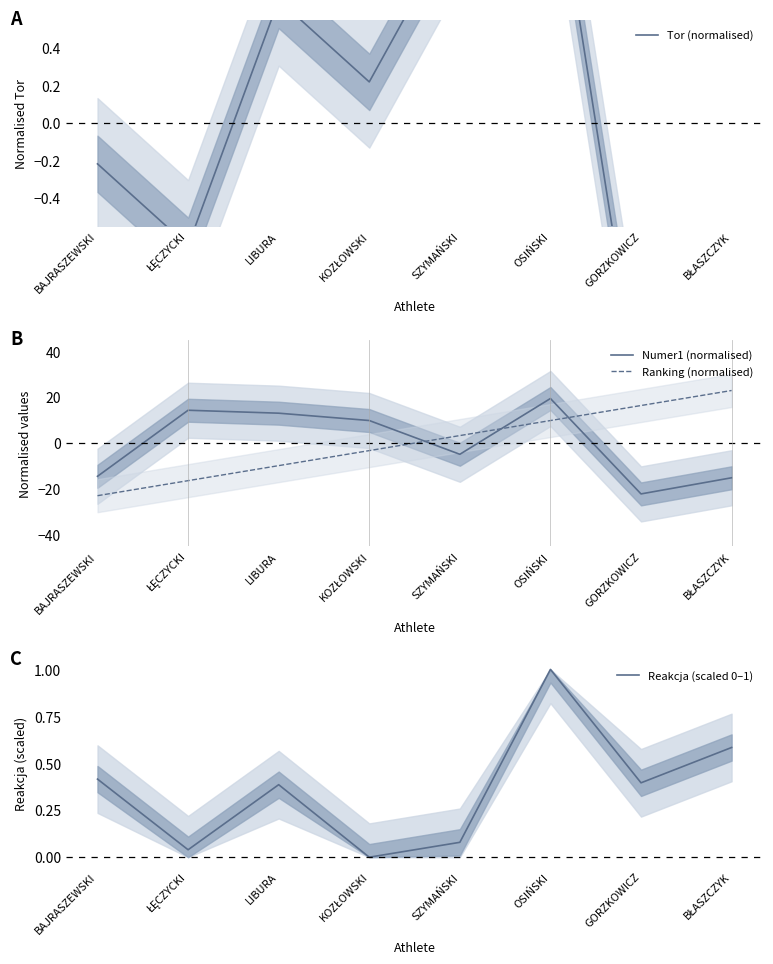

The value of Tor (normalised) at OSIŃSKI is 1.5. True or false?

True